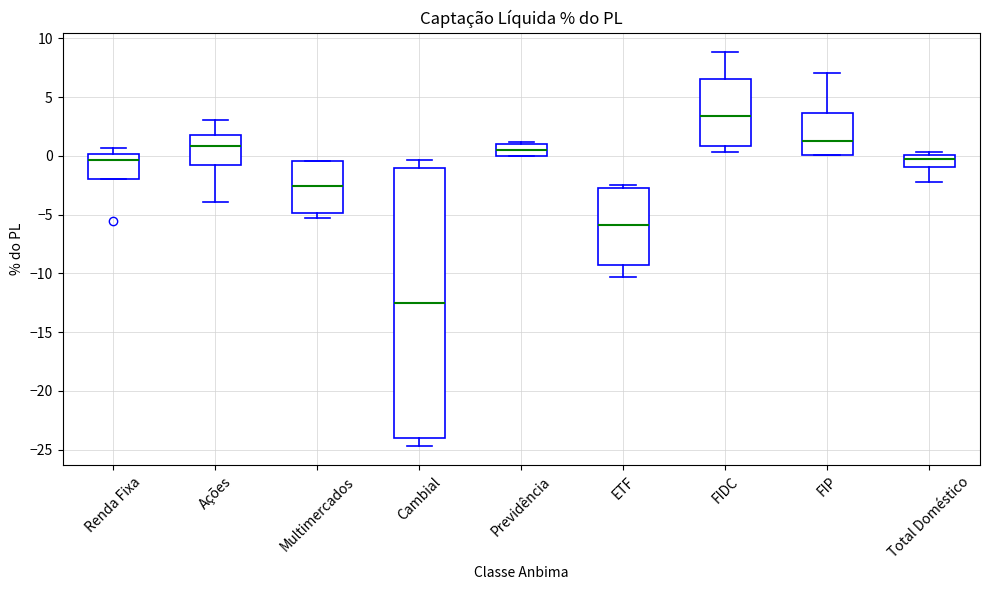

Reading left to right, transcribe this box plot: for each box, give where its median line is, the range the box spans, and where its two whiskers end, as read against the y-axis. The values are not printed on the chart, so give them approximately, as read against the axis.

Renda Fixa: median -0.5, box -2.0 to 0.0, whiskers -2.0 to 0.5
Ações: median 1.0, box -1.0 to 1.5, whiskers -4.0 to 3.0
Multimercados: median -2.5, box -5.0 to -0.5, whiskers -5.5 to -0.5
Cambial: median -12.5, box -24.0 to -1.0, whiskers -24.5 to -0.5
Previdência: median 0.5, box 0.0 to 1.0, whiskers 0.0 to 1.0
ETF: median -6.0, box -9.5 to -2.5, whiskers -10.5 to -2.5 (just above the box's upper edge)
FIDC: median 3.5, box 1.0 to 6.5, whiskers 0.5 to 9.0
FIP: median 1.5, box 0.0 to 3.5, whiskers 0.0 to 7.0
Total Doméstico: median -0.5, box -1.0 to 0.0, whiskers -2.0 to 0.5